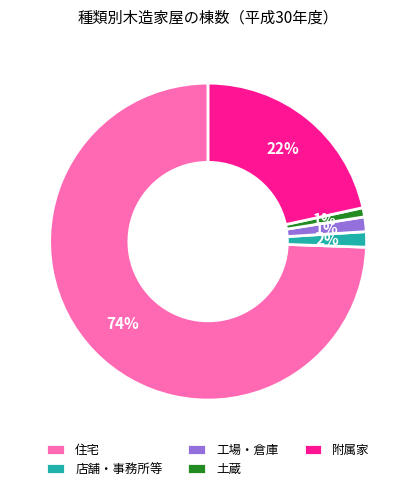

True or false: 住宅 accounts for 74% of the total.

True